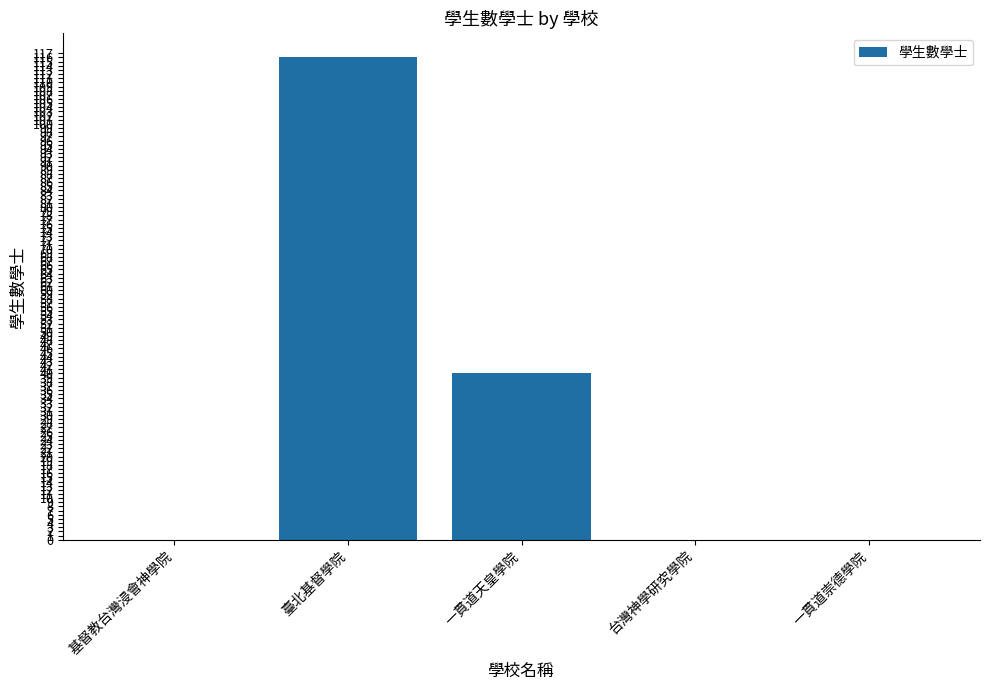

Between 台灣神學研究學院 and 臺北基督學院, which is larger?

臺北基督學院